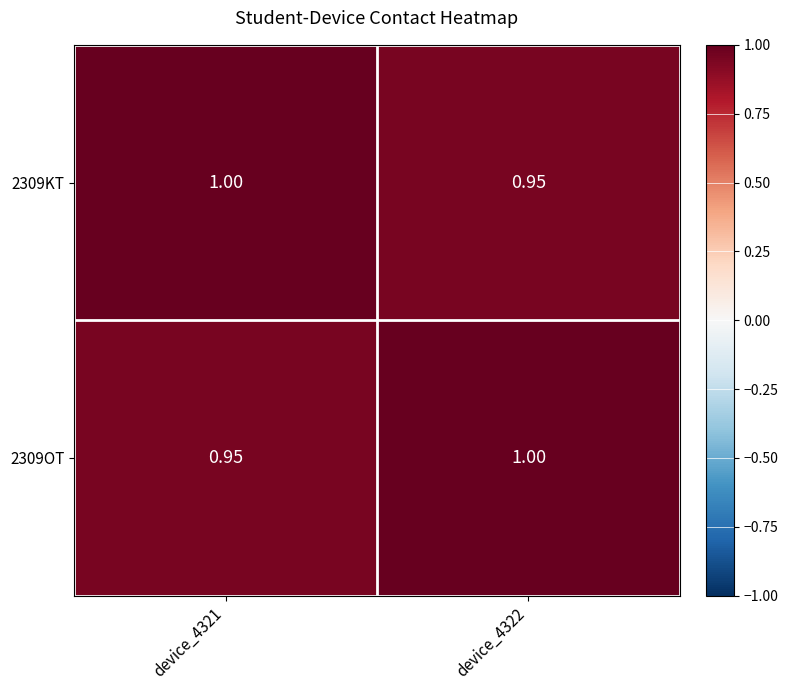

Is the value of 2309OT at device_4321 greater than the value of 2309KT at device_4321?

No